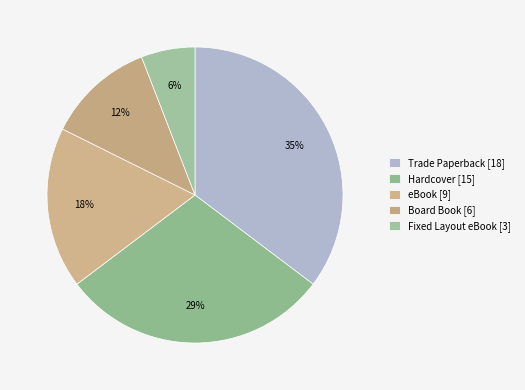

Is it true that eBook is 24% of the pie?

False